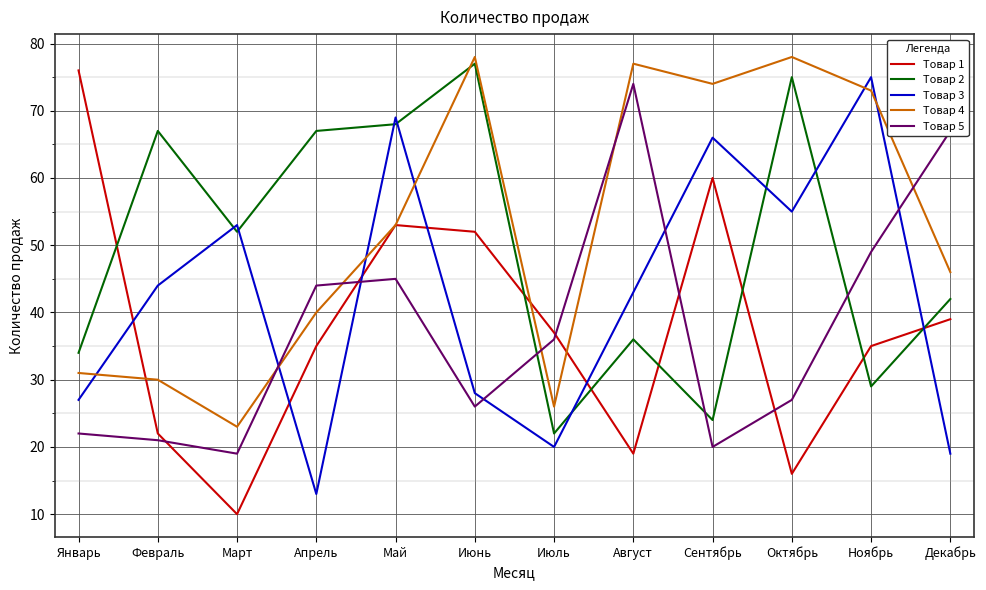

Reading left to right, what are all the values shown in this chart?

Товар 1: 76	22	10	35	53	52	37	19	60	16	35	39
Товар 2: 34	67	52	67	68	77	22	36	24	75	29	42
Товар 3: 27	44	53	13	69	28	20	43	66	55	75	19
Товар 4: 31	30	23	40	53	78	26	77	74	78	73	46
Товар 5: 22	21	19	44	45	26	36	74	20	27	49	67